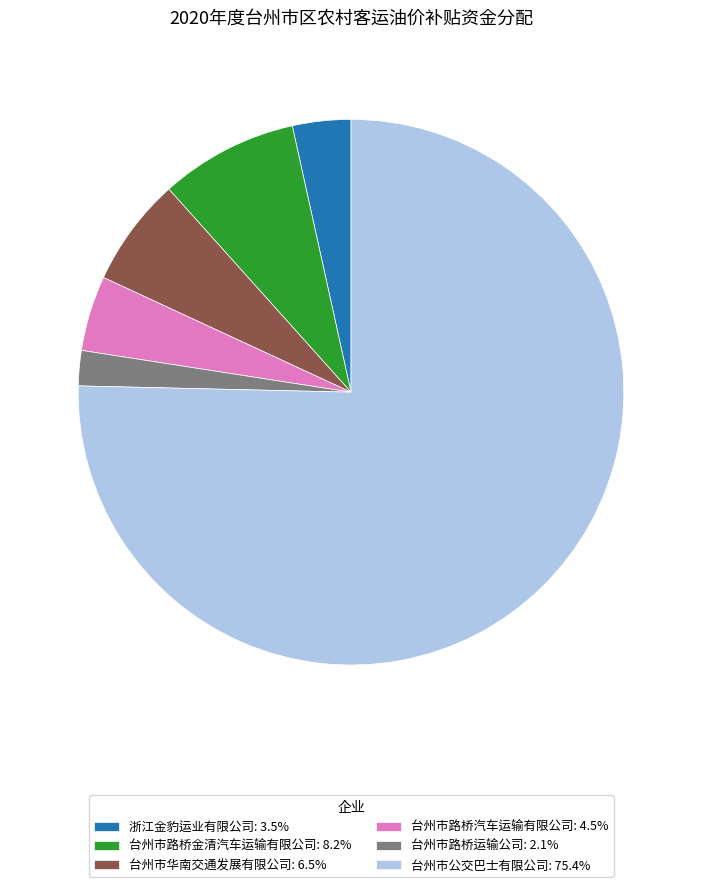

Which category accounts for the majority?

台州市公交巴士有限公司